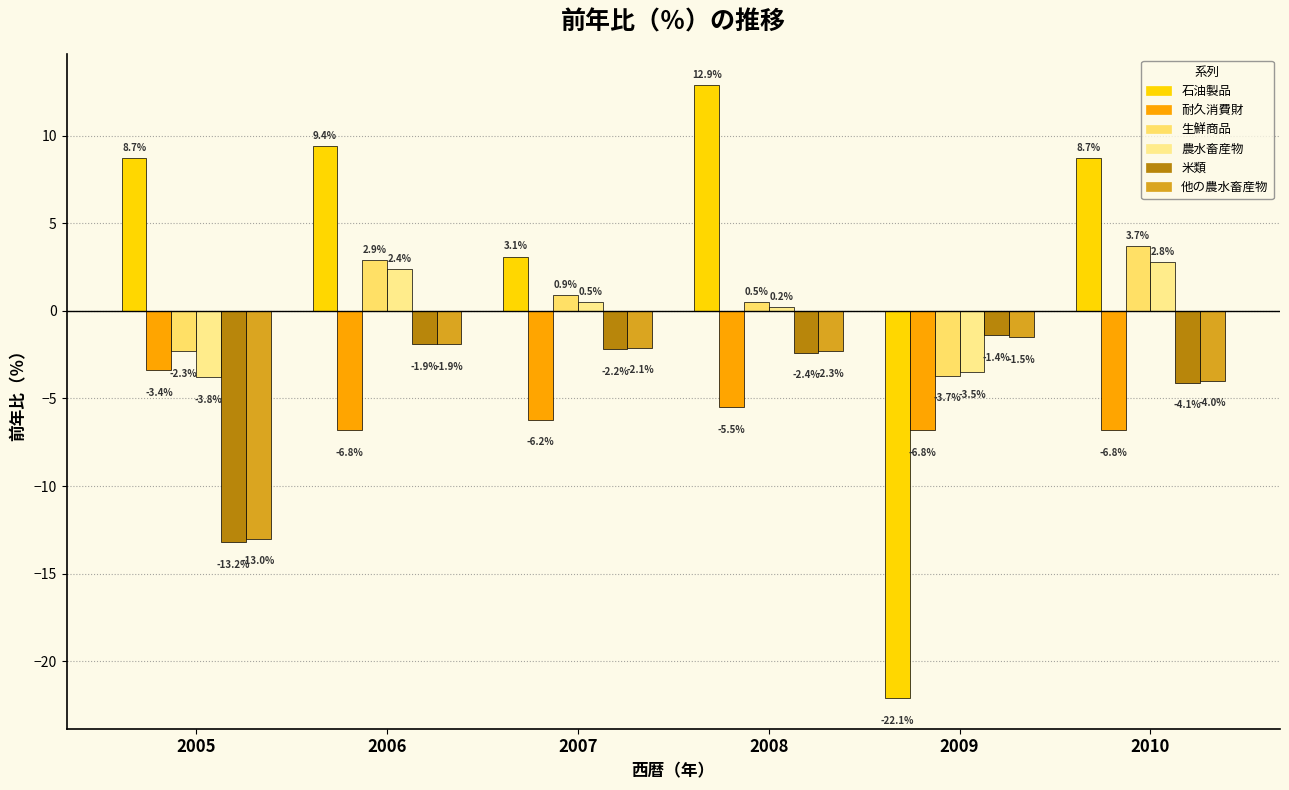

How many values in 農水畜産物 are above zero?

4